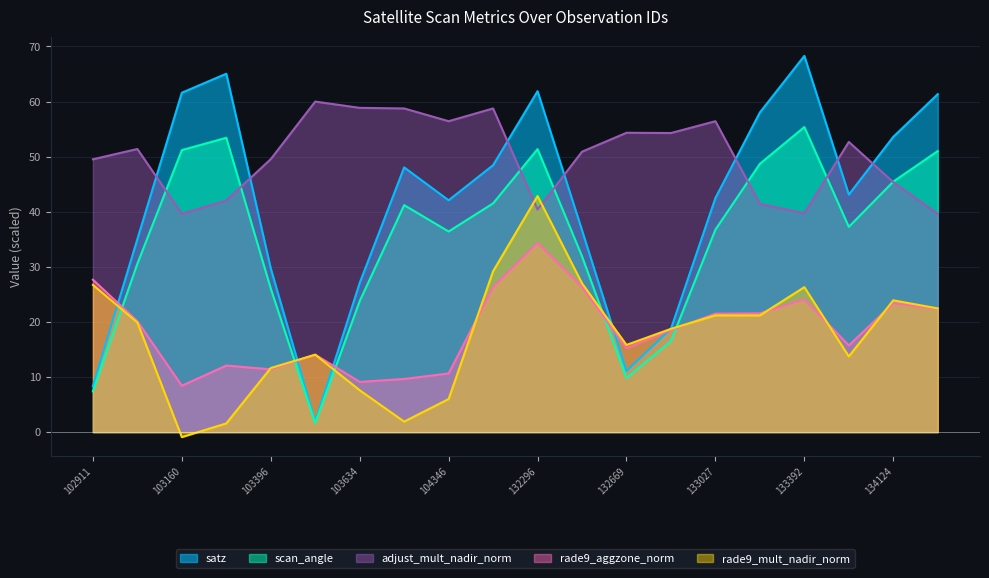

How many interior local peaks does the satz series have?

4